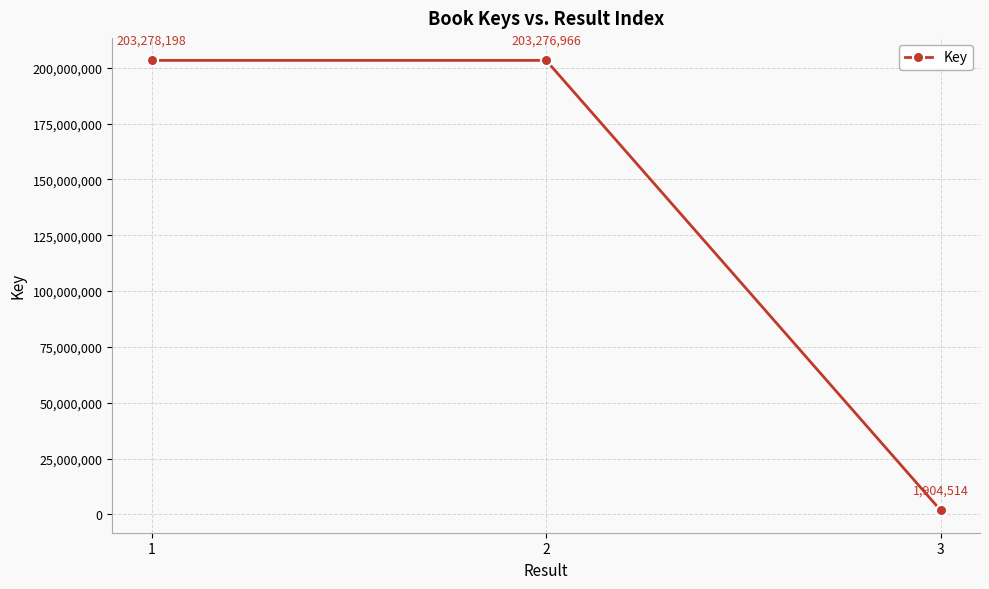

Reading left to right, what are all the values shown in this chart?

1=203278198	2=203276966	3=1904514